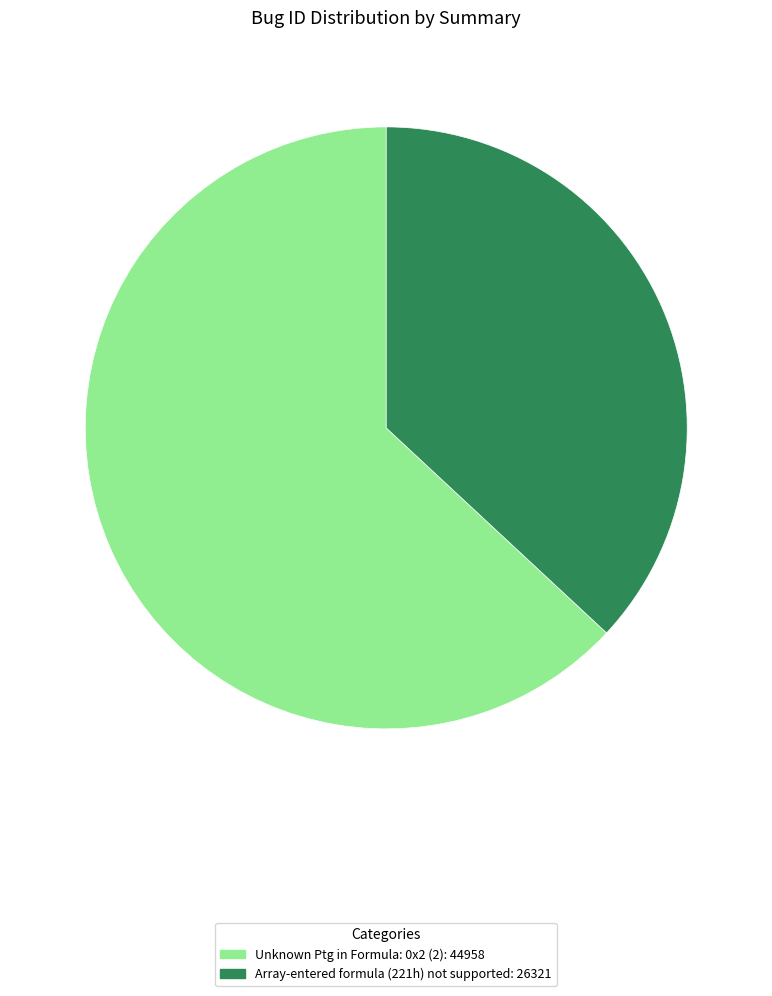

Is the sum of Array-entered formula (221h) not supported and Unknown Ptg in Formula: 0x2 (2) greater than half?

Yes